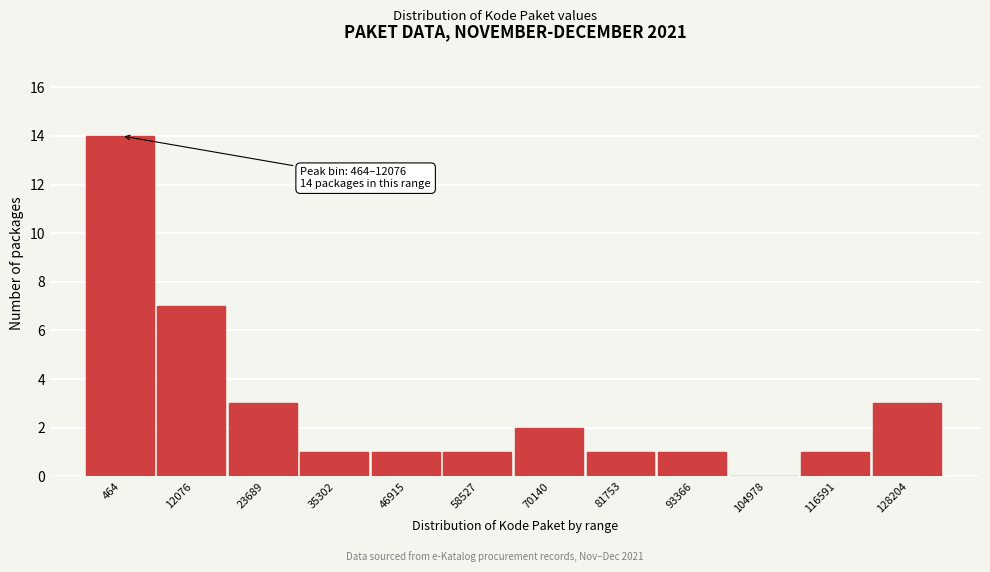

Reading left to right, list all the values displayed in this chart.

464=14	12076=7	23689=3	35302=1	46915=1	58527=1	70140=2	81753=1	93366=1	104978=0	116591=1	128204=3